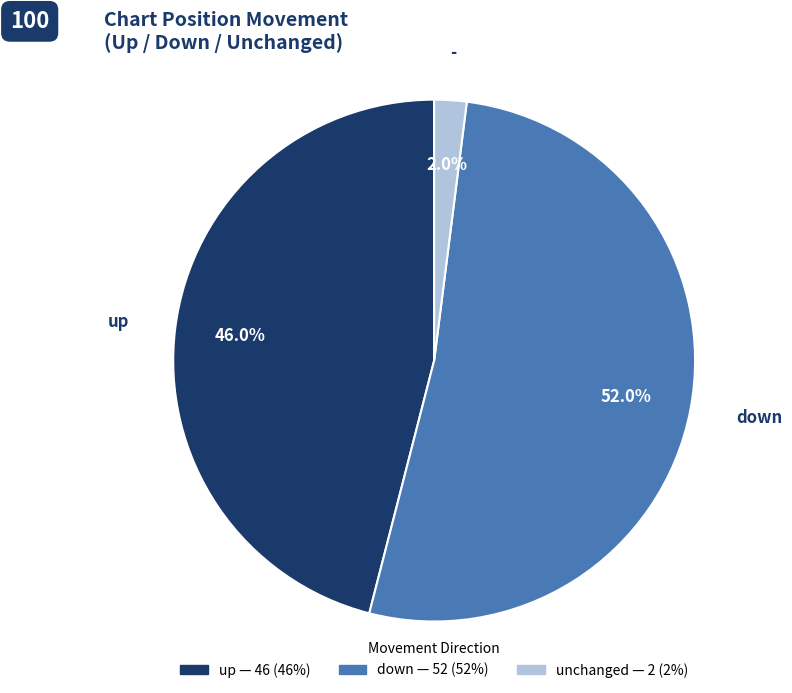

Which slice is the largest?

down